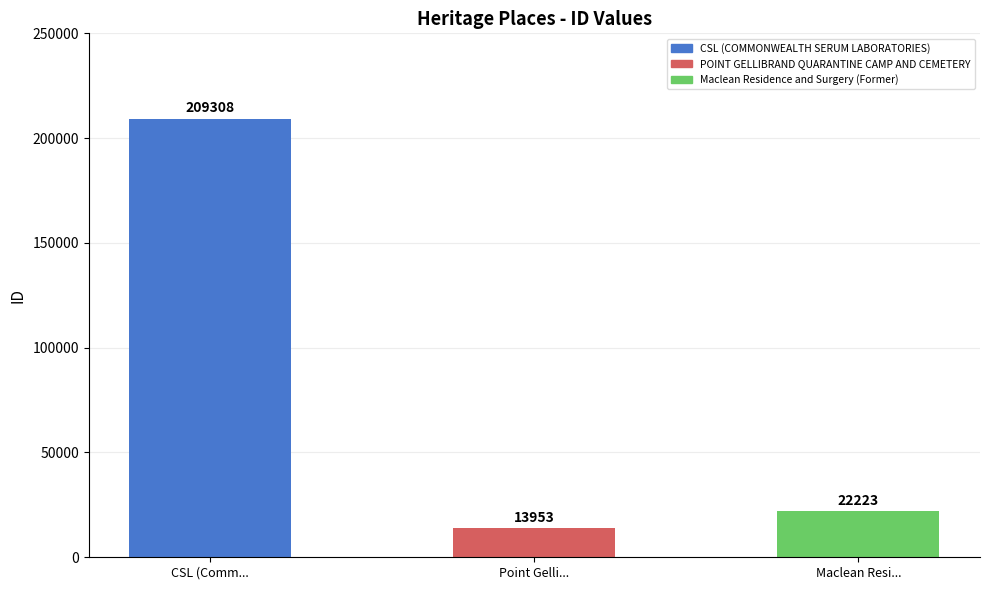

Reading right to left, transcribe all the data shown in this chart.

Maclean Resi...=22223	Point Gelli...=13953	CSL (Comm...=209308